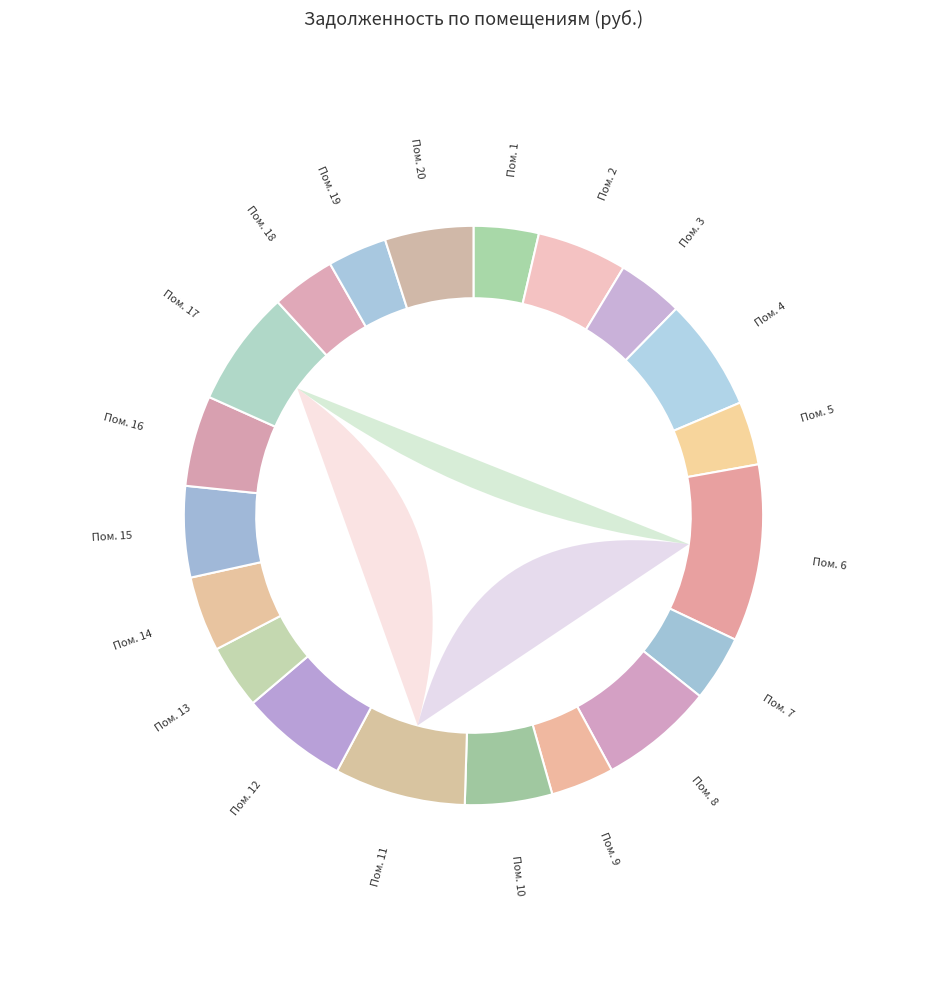

Which category has the smallest portion of the pie?

19